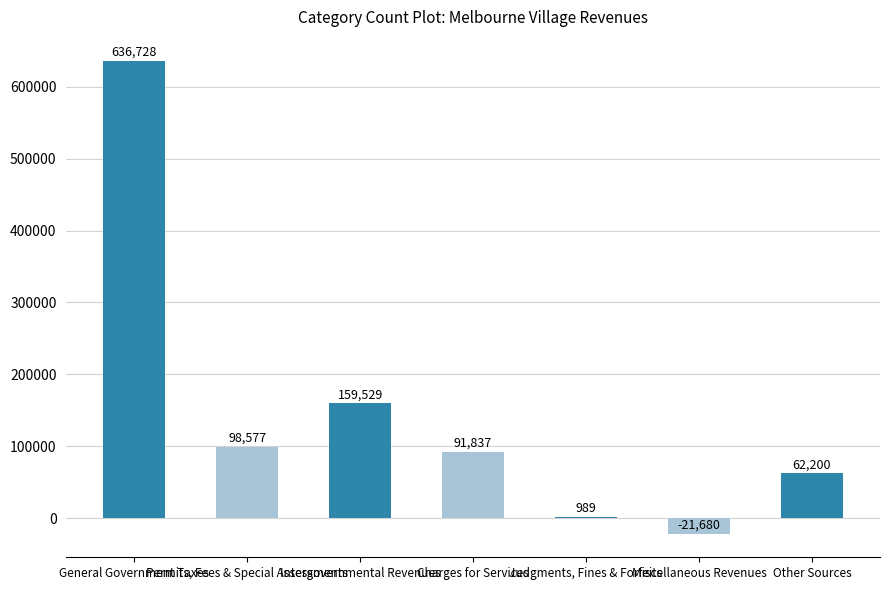

Reading right to left, list all the values displayed in this chart.

Other Sources=62200	Miscellaneous Revenues=-21680	Judgments, Fines & Forfeits=989	Charges for Services=91837	Intergovernmental Revenues=159529	Permits, Fees & Special Assessments=98577	General Government Taxes=636728